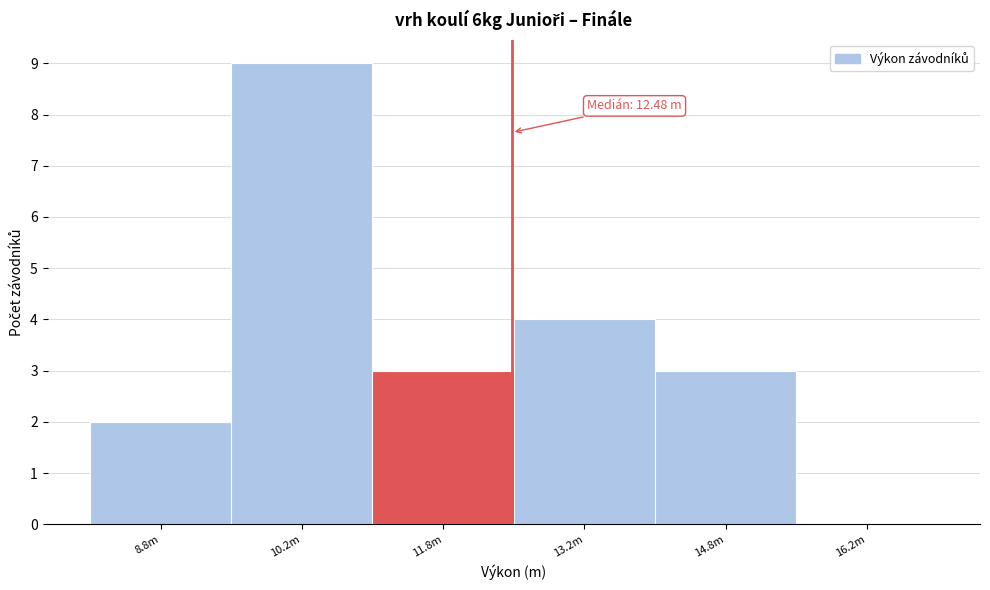

Reading left to right, extract all data points from this chart.

8.8m=2	10.2m=9	11.8m=3	13.2m=4	14.8m=3	16.2m=0